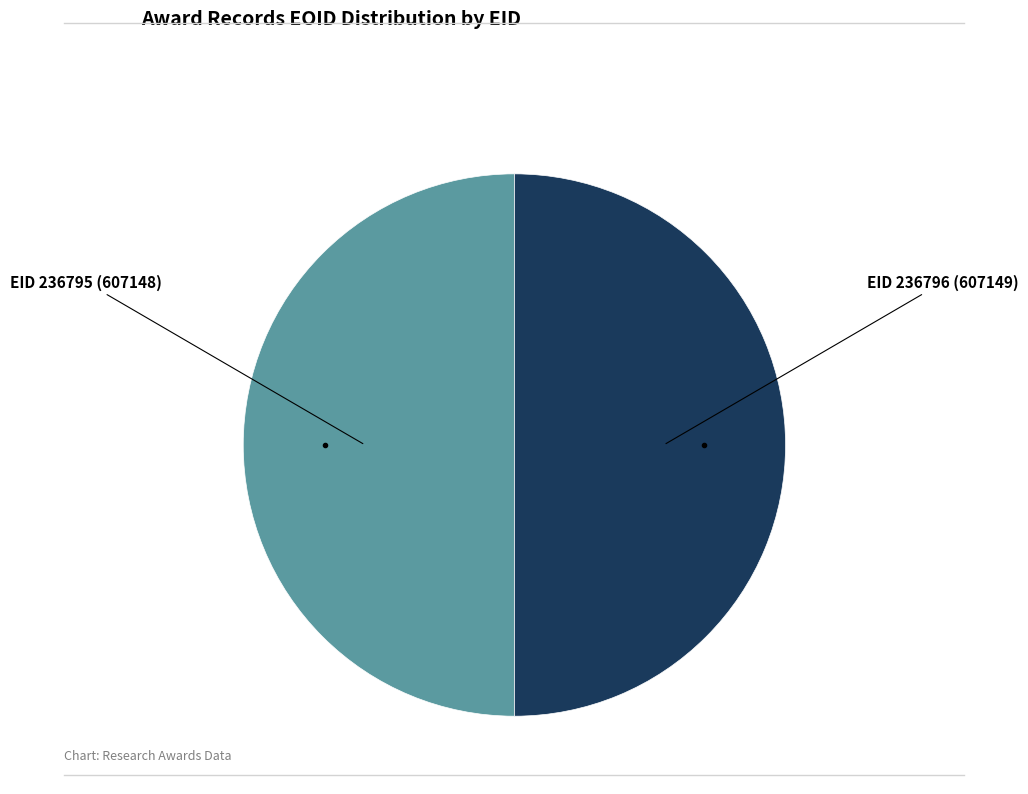

What is the smallest slice in the pie chart?

236795